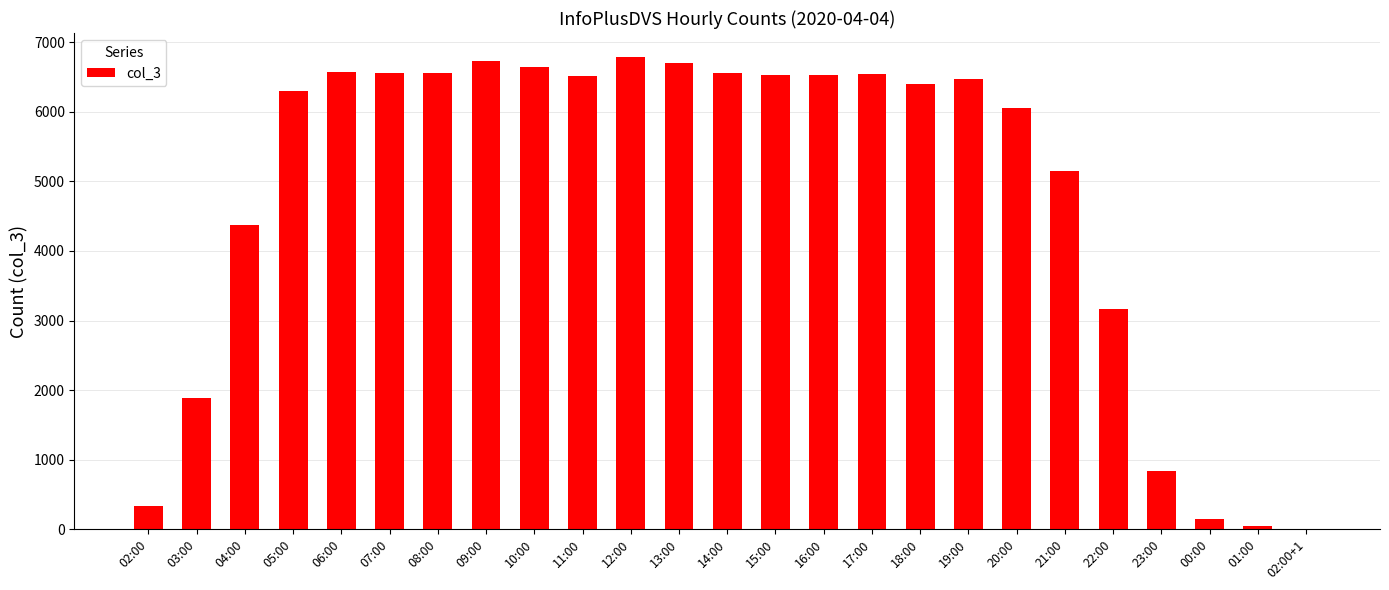

Does the chart contain stacked bars?

No